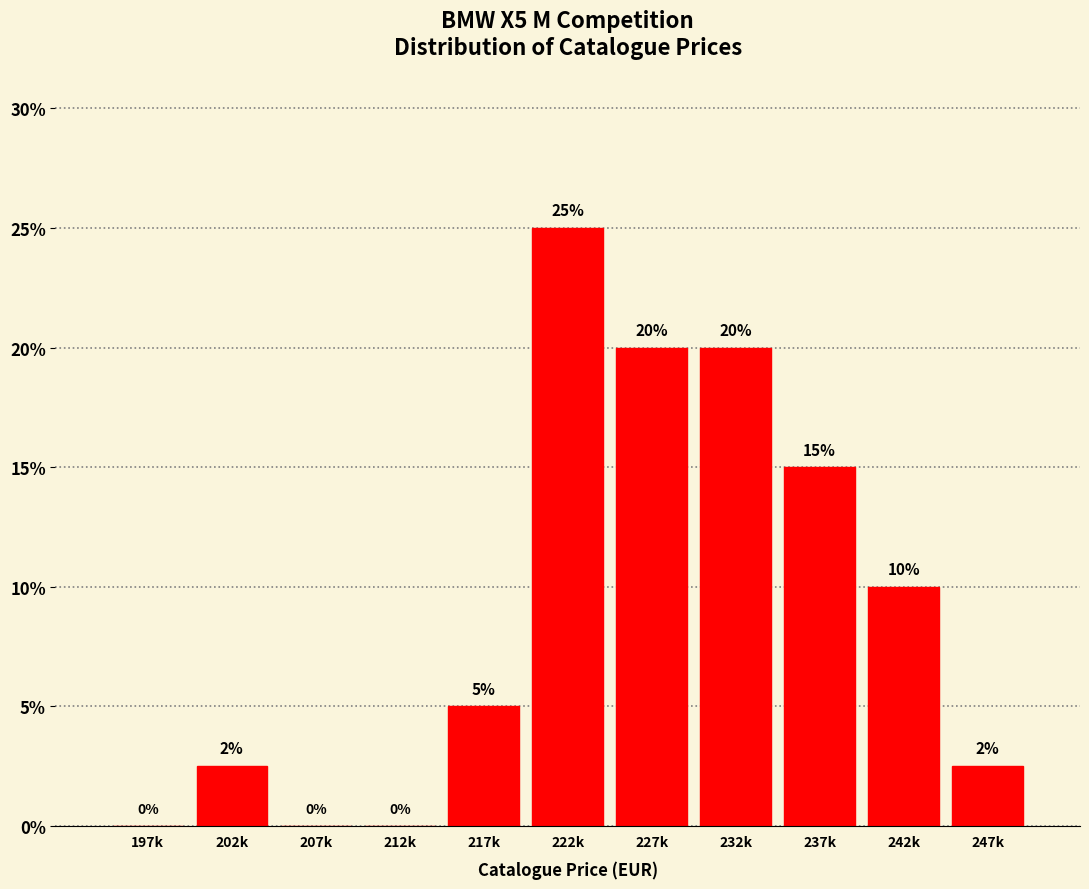

What is the maximum value shown in the chart?

25.0